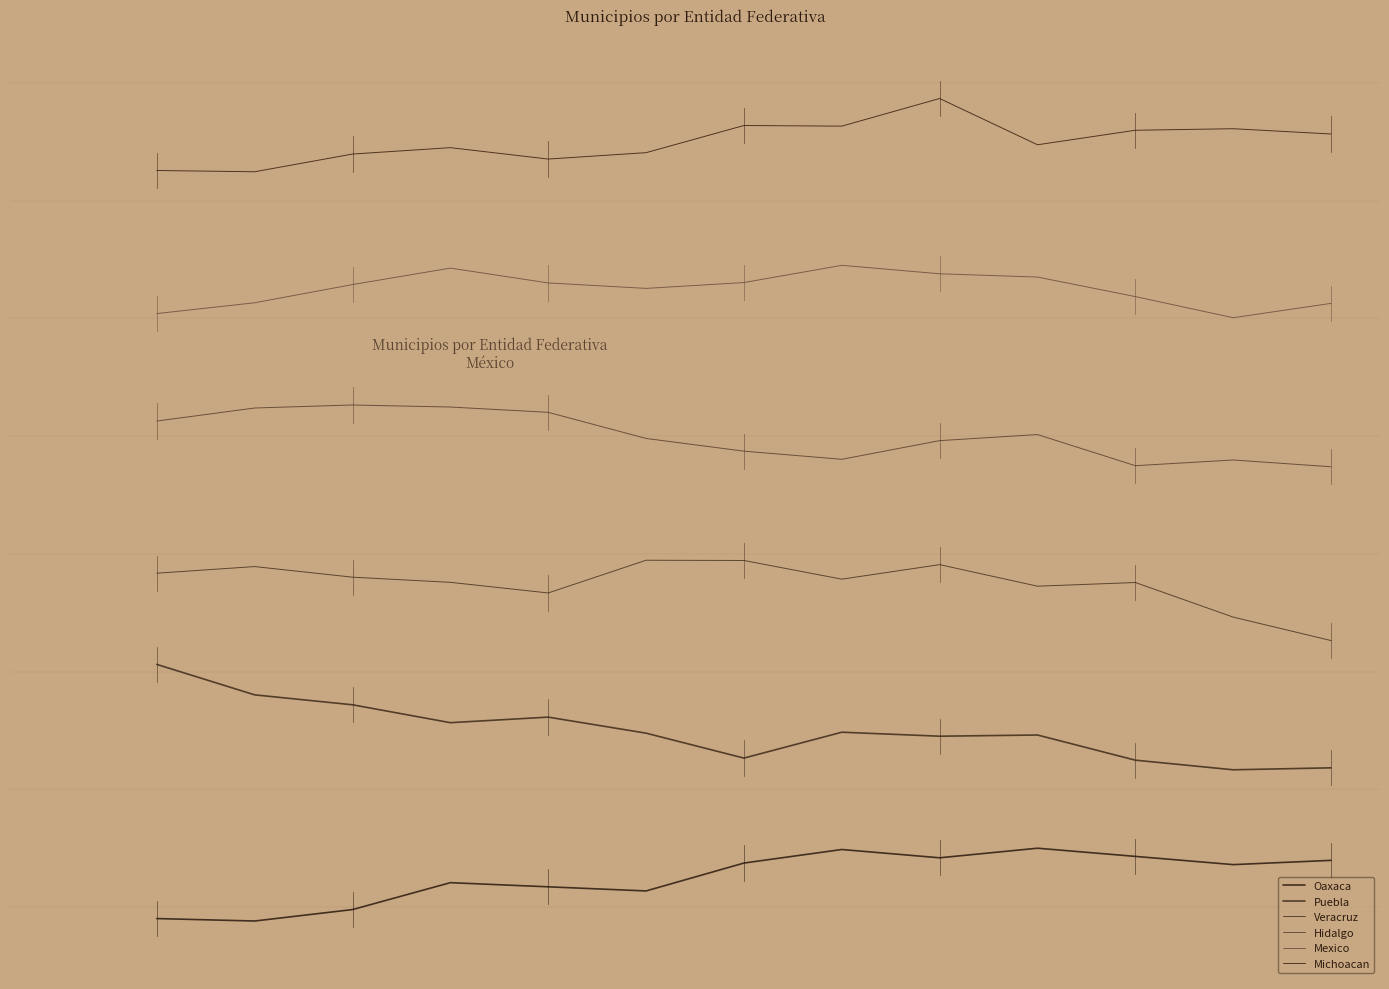

True or false: Mexico and Michoacan cross at least once.

False